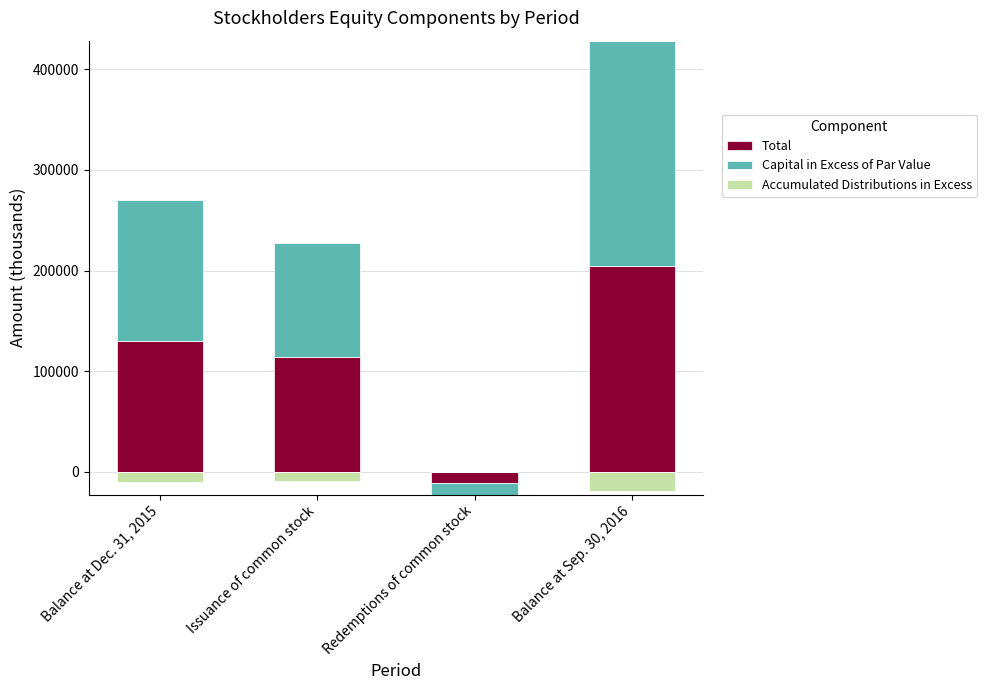

Which category has the highest value in the Capital in Excess of Par Value series?

Balance at Sep. 30, 2016